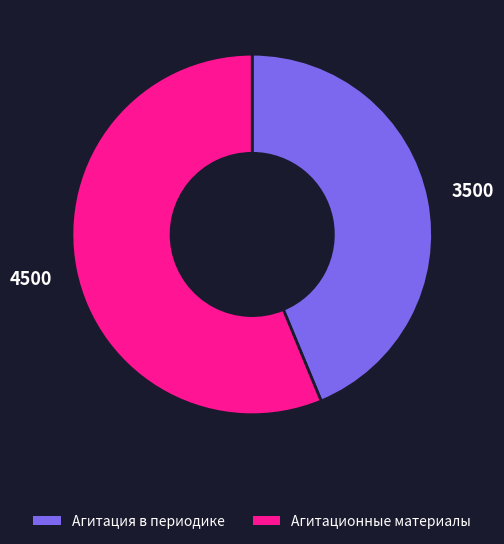

Combined, do Агитация в периодике and Агитационные материалы account for over 50%?

Yes